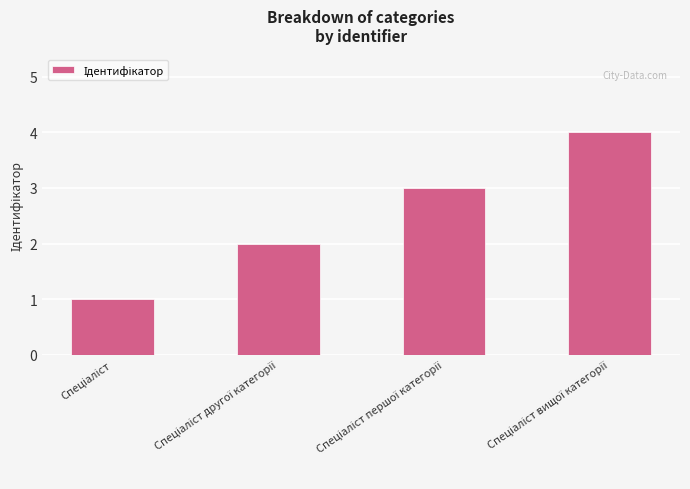

What is the greatest value displayed?

4